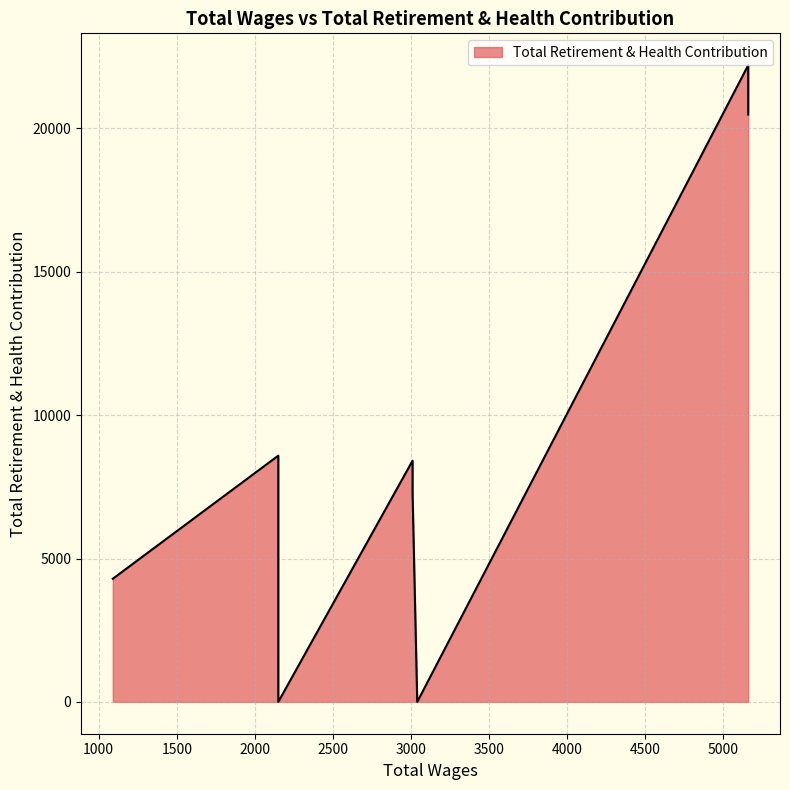

Which category has the highest value across all series?

5160.0